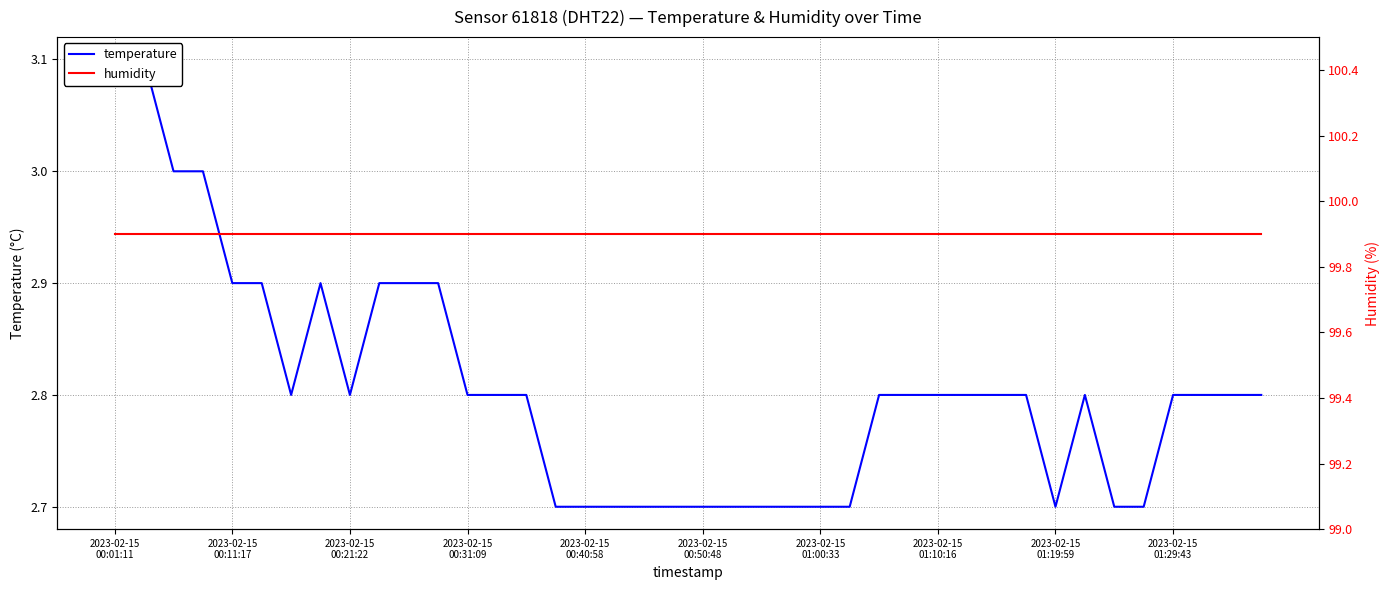

Between 2023-02-15
01:00:33 and 2023-02-15
01:10:16, which is larger?

2023-02-15
01:10:16